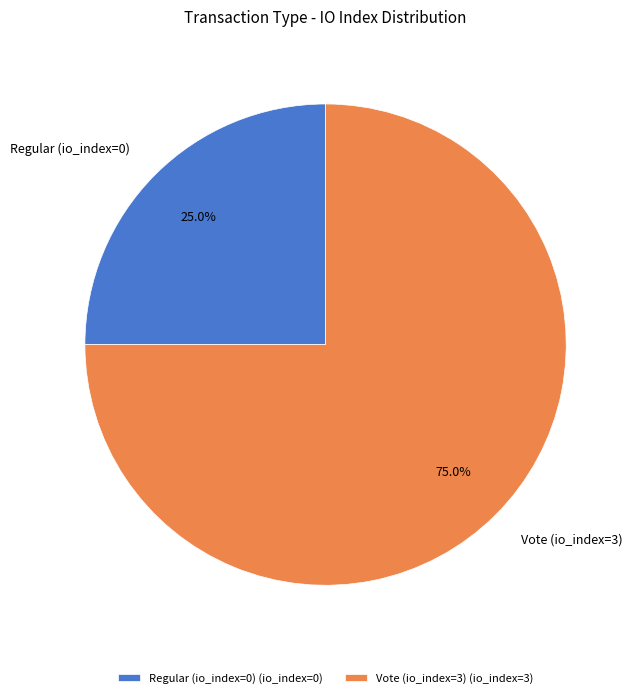

How many segments does this pie chart have?

2